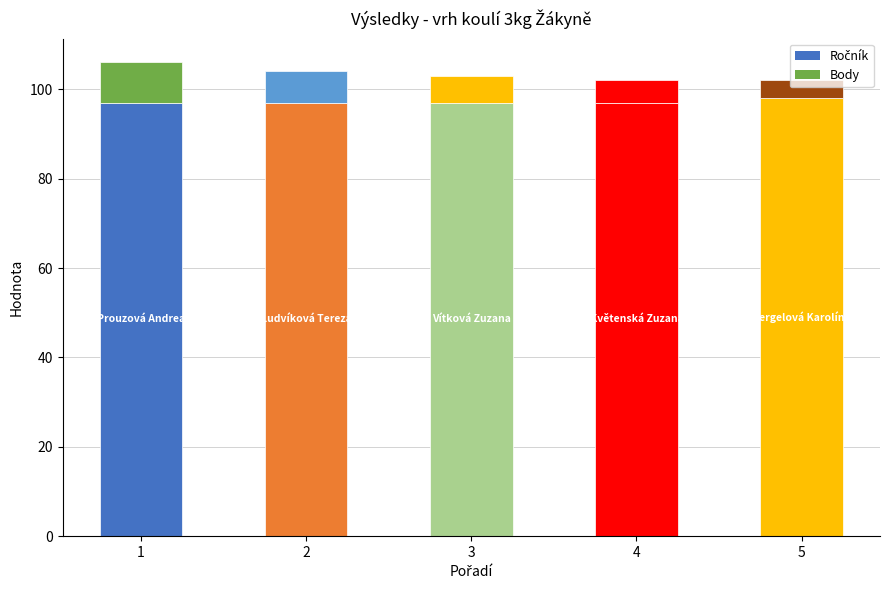

Which series has the largest total across all categories?

Ročník